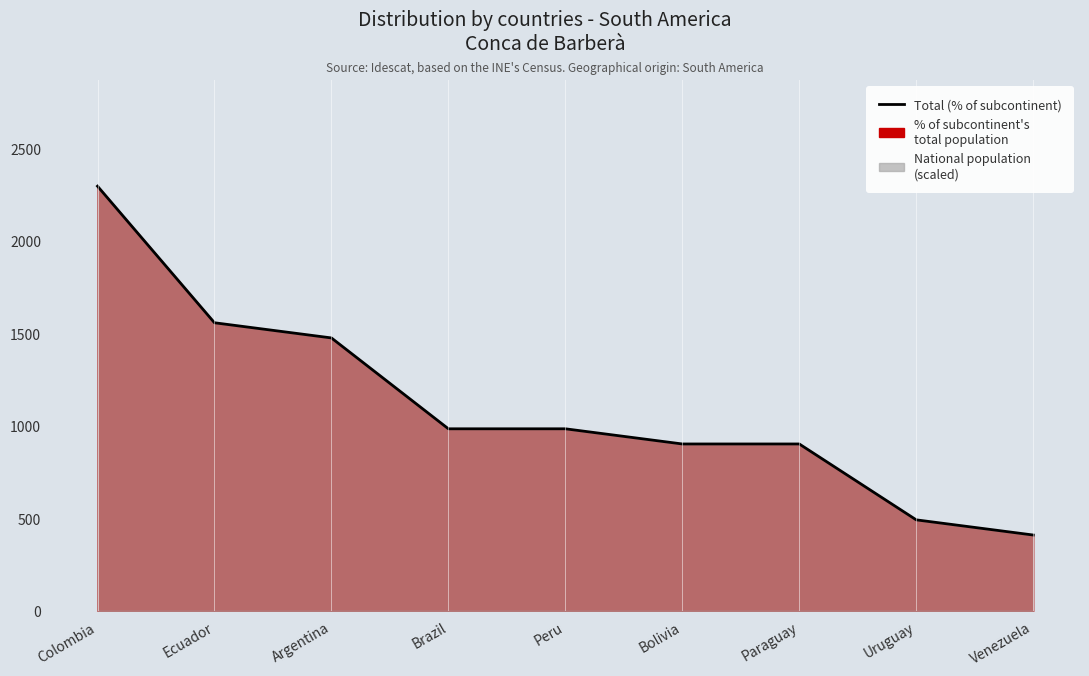

List the labels in order of value, smallest first.

Venezuela, Uruguay, Bolivia, Paraguay, Brazil, Peru, Argentina, Ecuador, Colombia